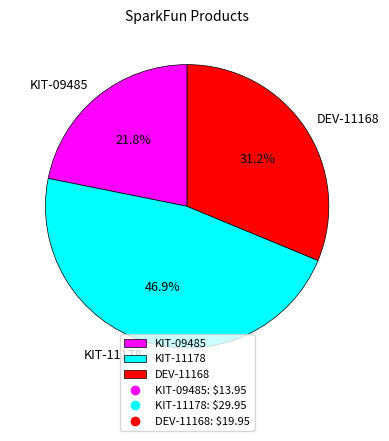

What is the smallest slice in the pie chart?

KIT-09485